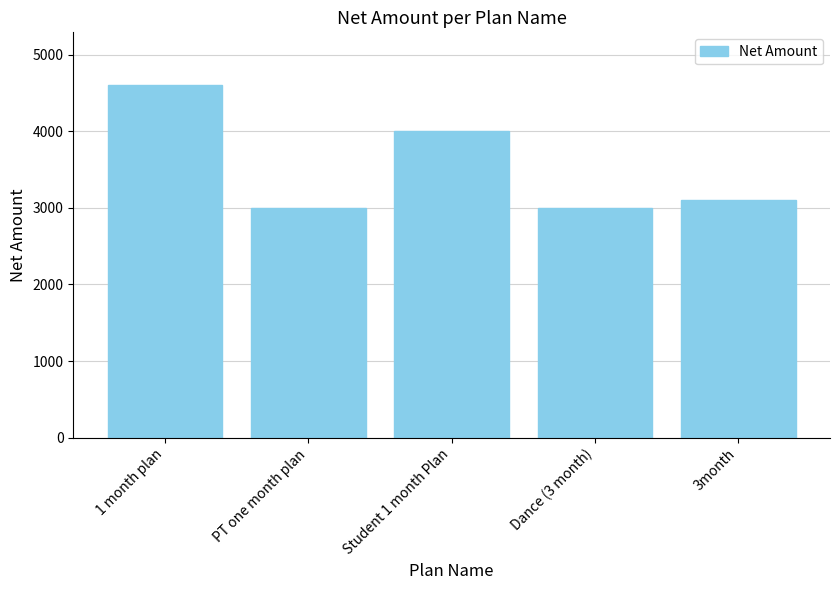

What is the label of the 3rd bar from the left?

Student 1 month Plan